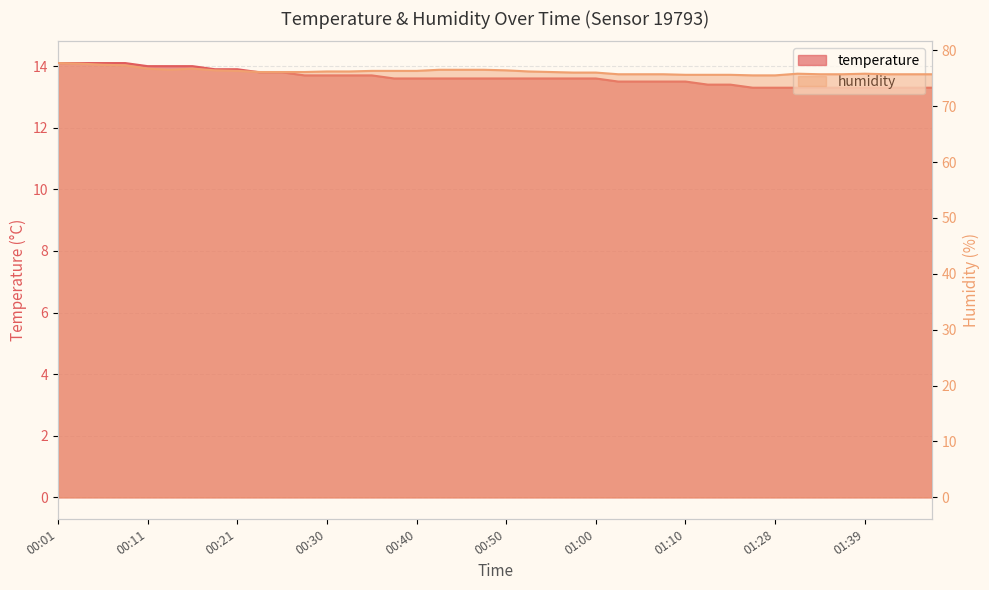

Rank the series by their average value, from highest to lowest.

humidity, temperature